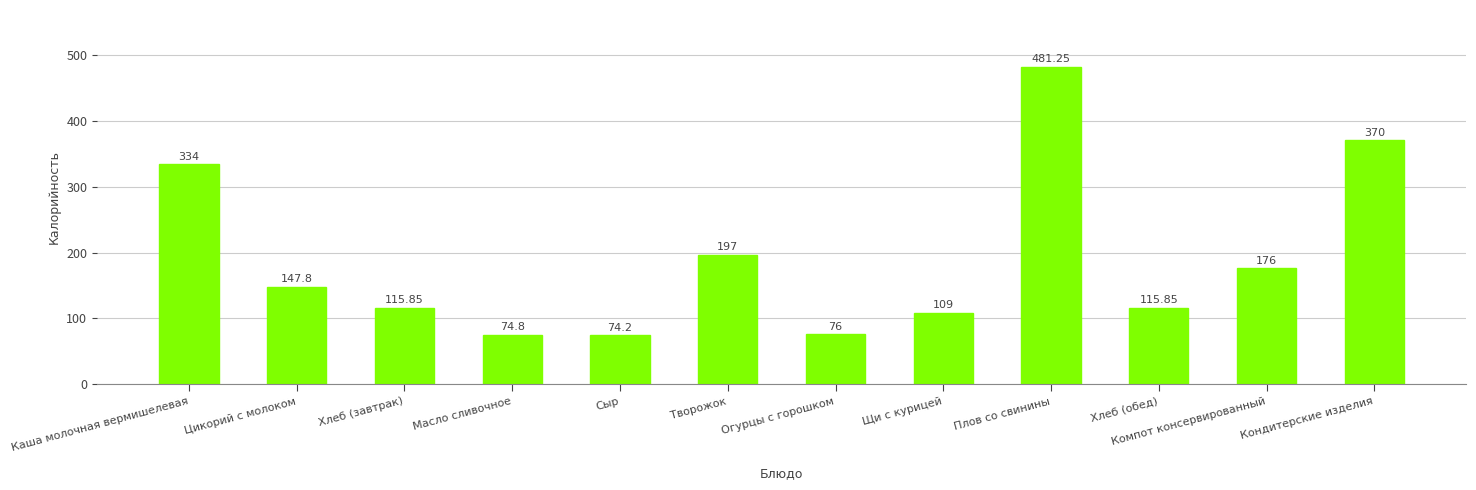

True or false: the data shows 147.8 at Цикорий с молоком.

True